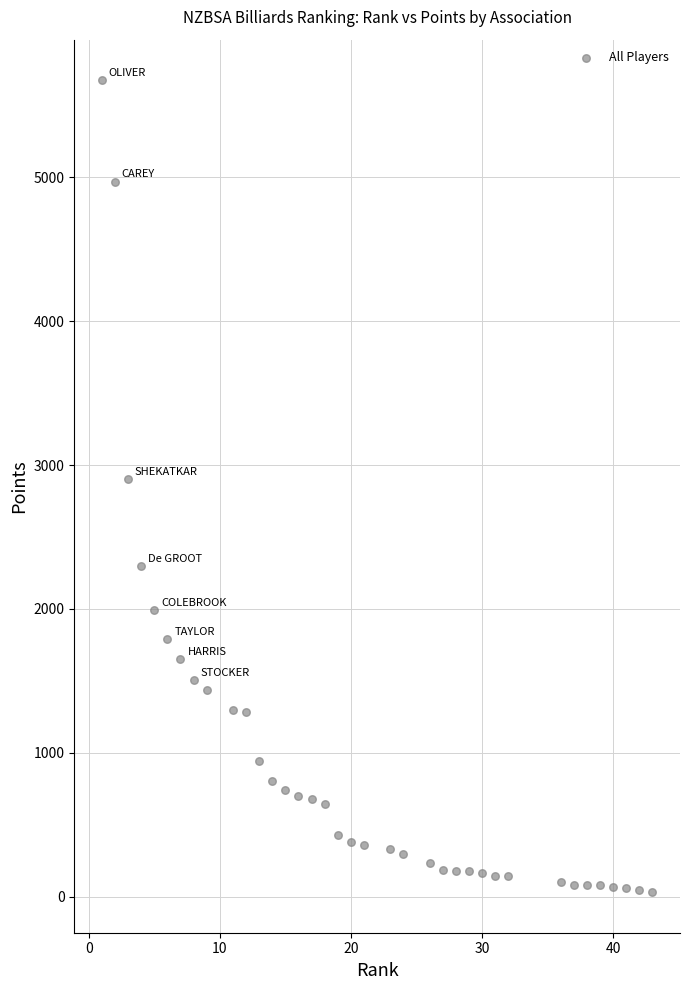

What is the range of X values (max minus min)?

42.0